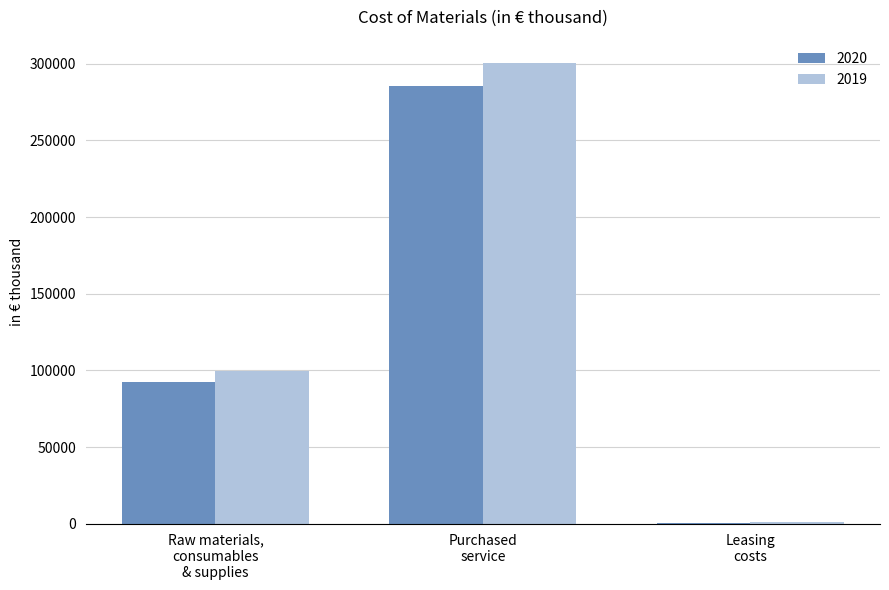

Where is 2019 nearest to the value 150793?

Raw materials,
consumables
& supplies